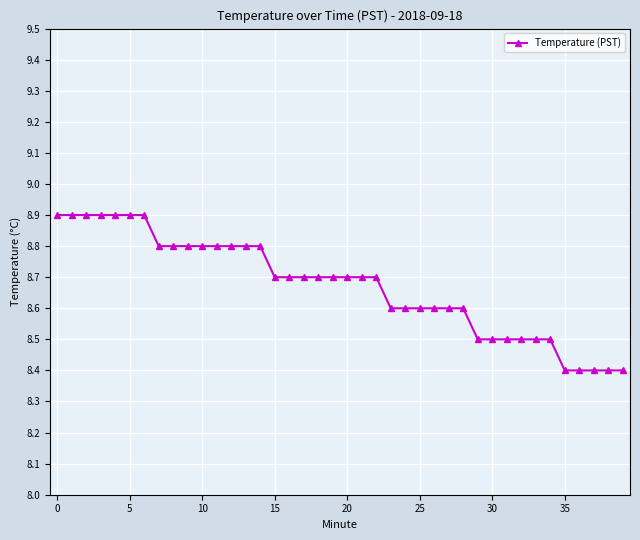

What is the maximum value shown in the chart?

8.9